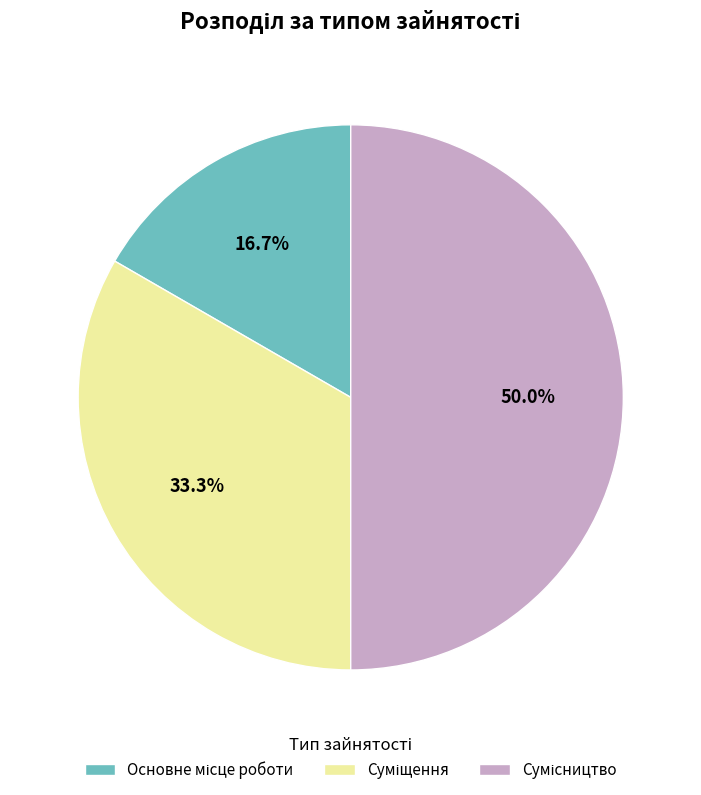

How many segments does this pie chart have?

3